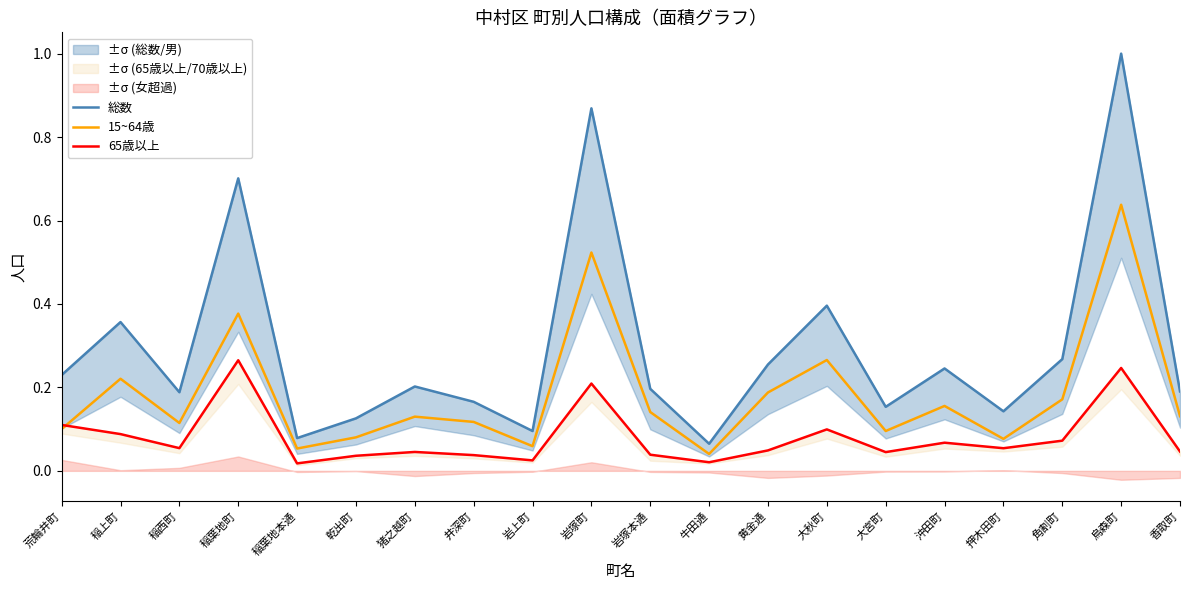

Which category has the highest value across all series?

烏森町